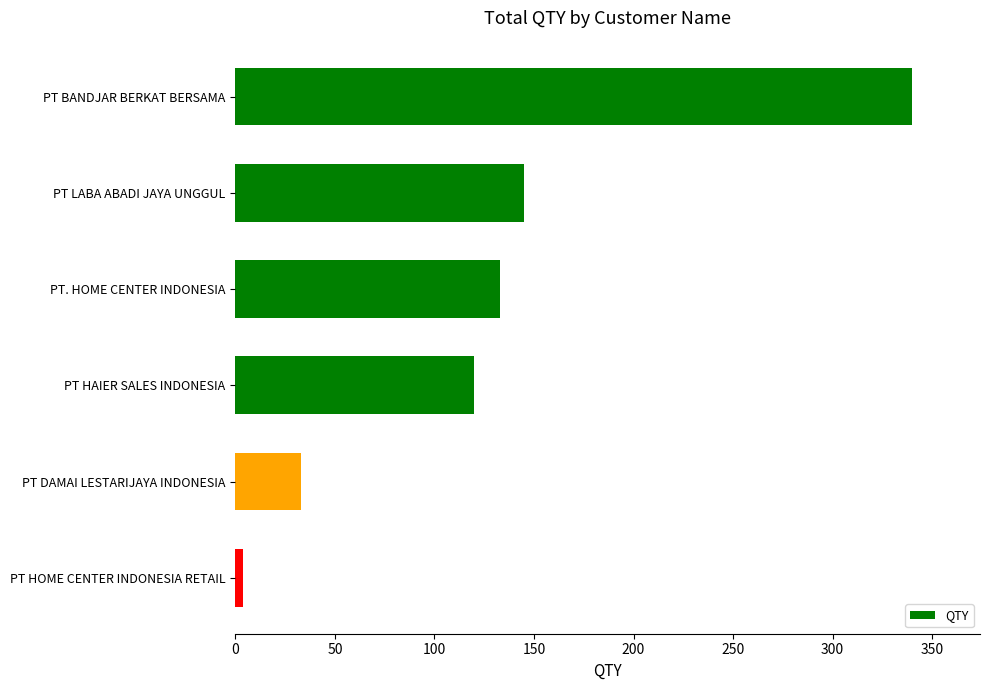

How many data points does each series have?

6